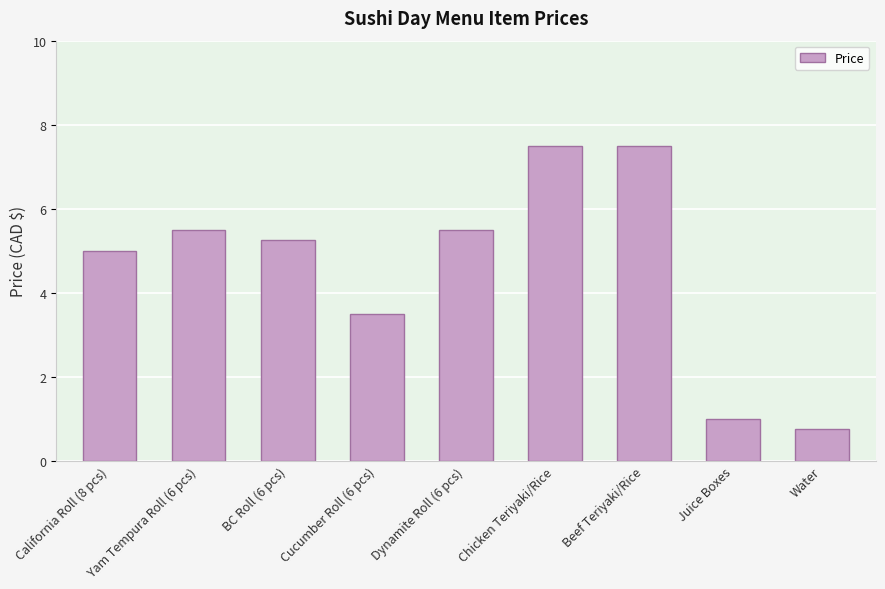

How many categories are shown in the chart?

9